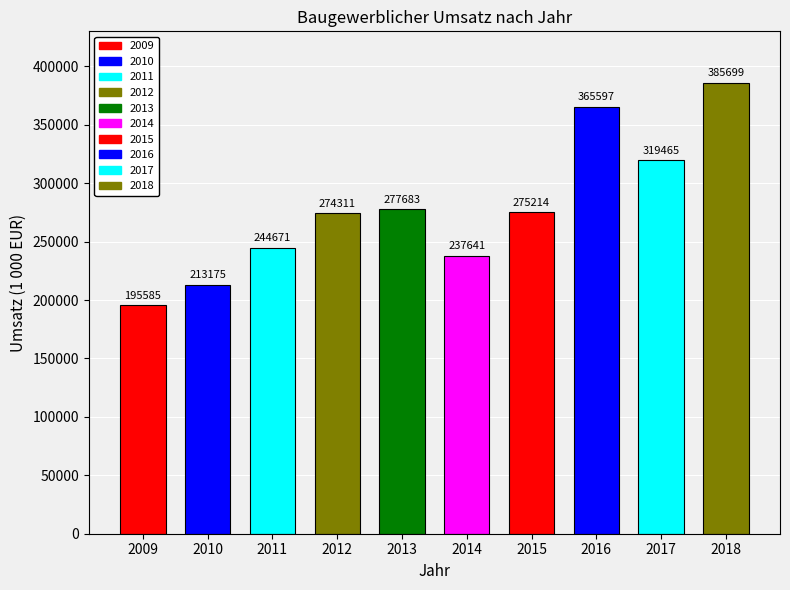

The chart shows a value of 237641 at 2014. True or false?

True